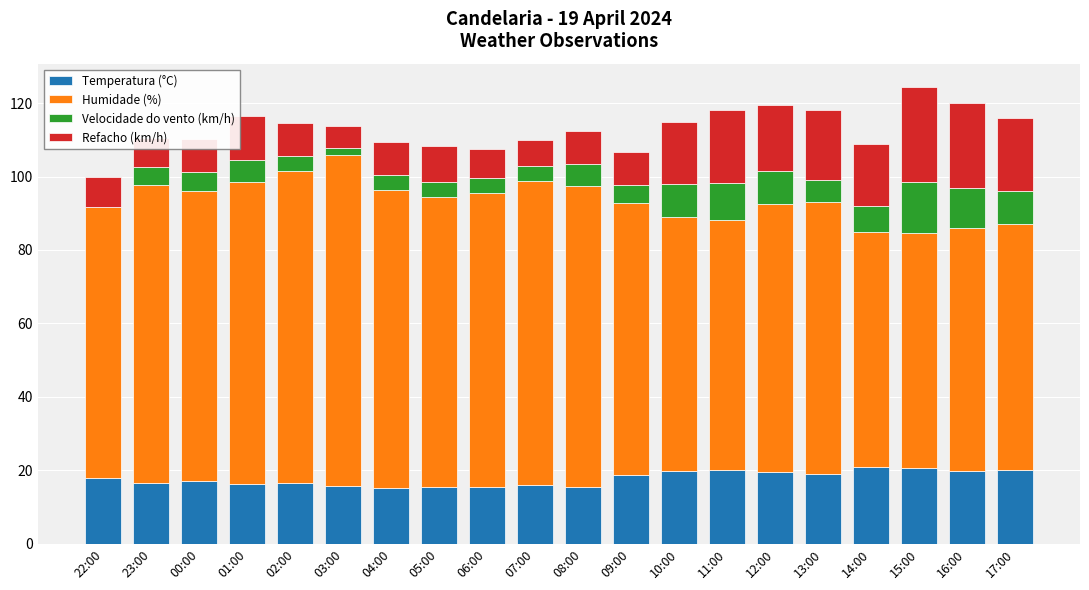

The value of Temperatura (°C) at 16:00 is 19.9. True or false?

True